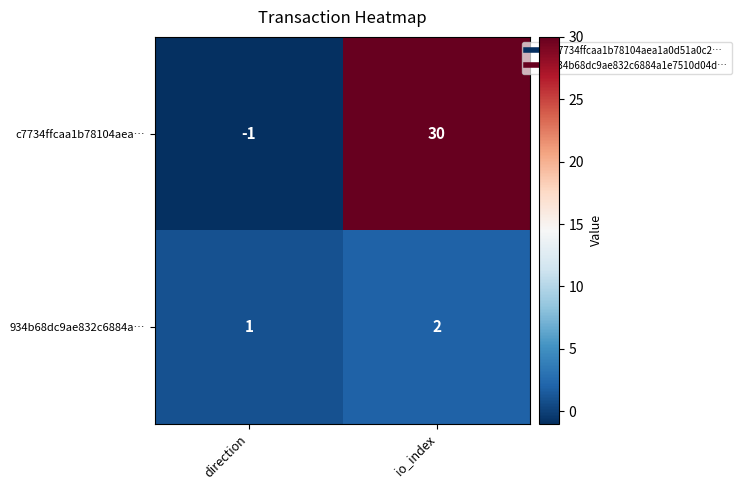

Reading left to right, transcribe all the data shown in this chart.

c7734ffcaa1b78104aea…: direction=-1	io_index=30
934b68dc9ae832c6884a…: direction=1	io_index=2